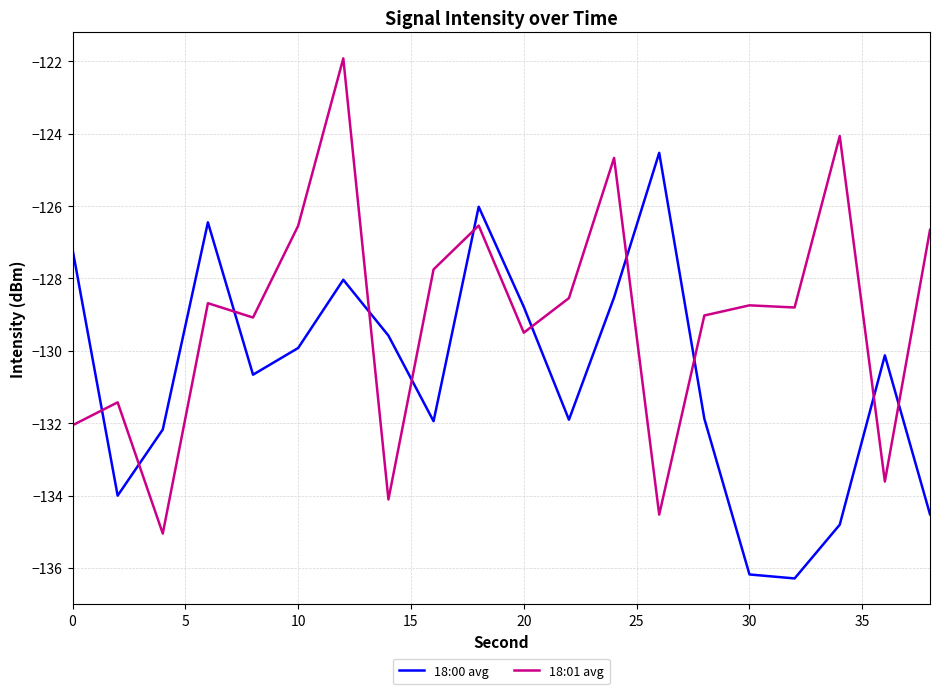

What is the lowest value of the 18:00 avg series?

-136.3